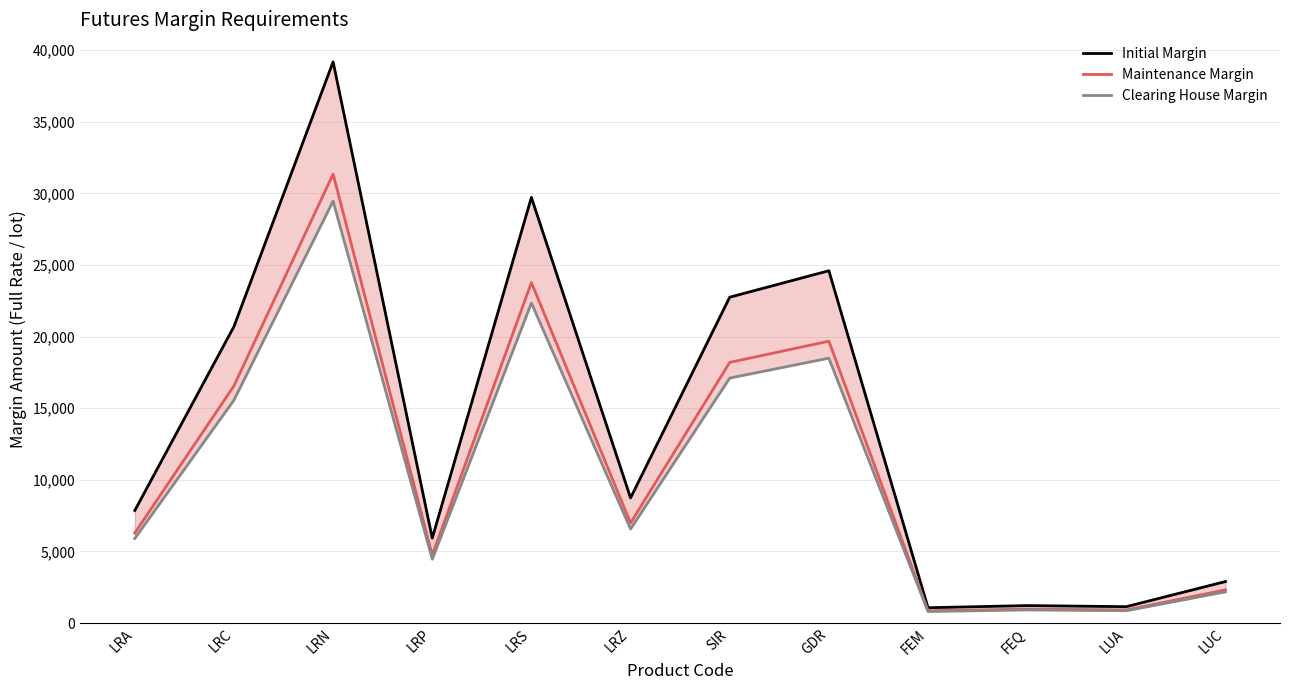

How many interior local valleys does the Clearing House Margin series have?

4